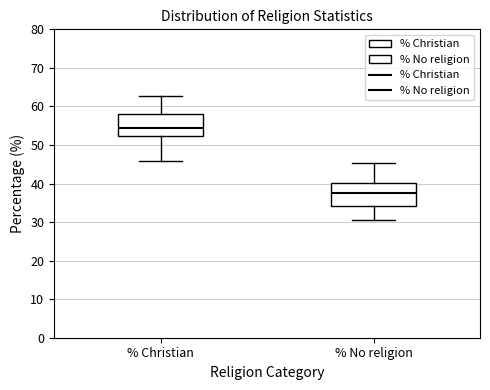

Which box has the lowest median line?

% No religion